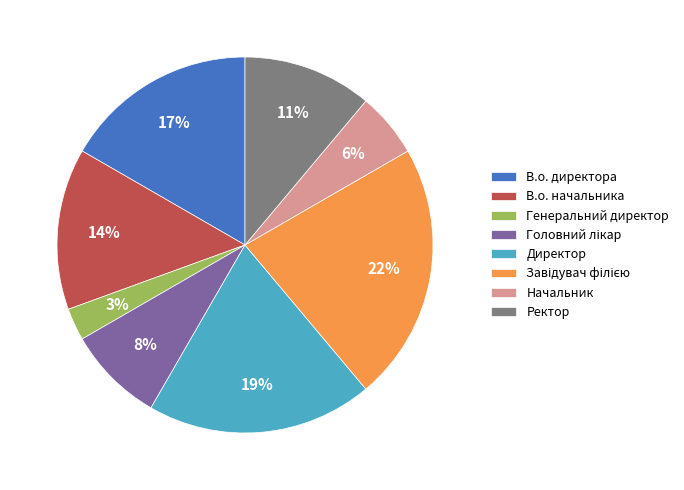

To the nearest percent, what percentage of the pie is В.о. начальника?

14%